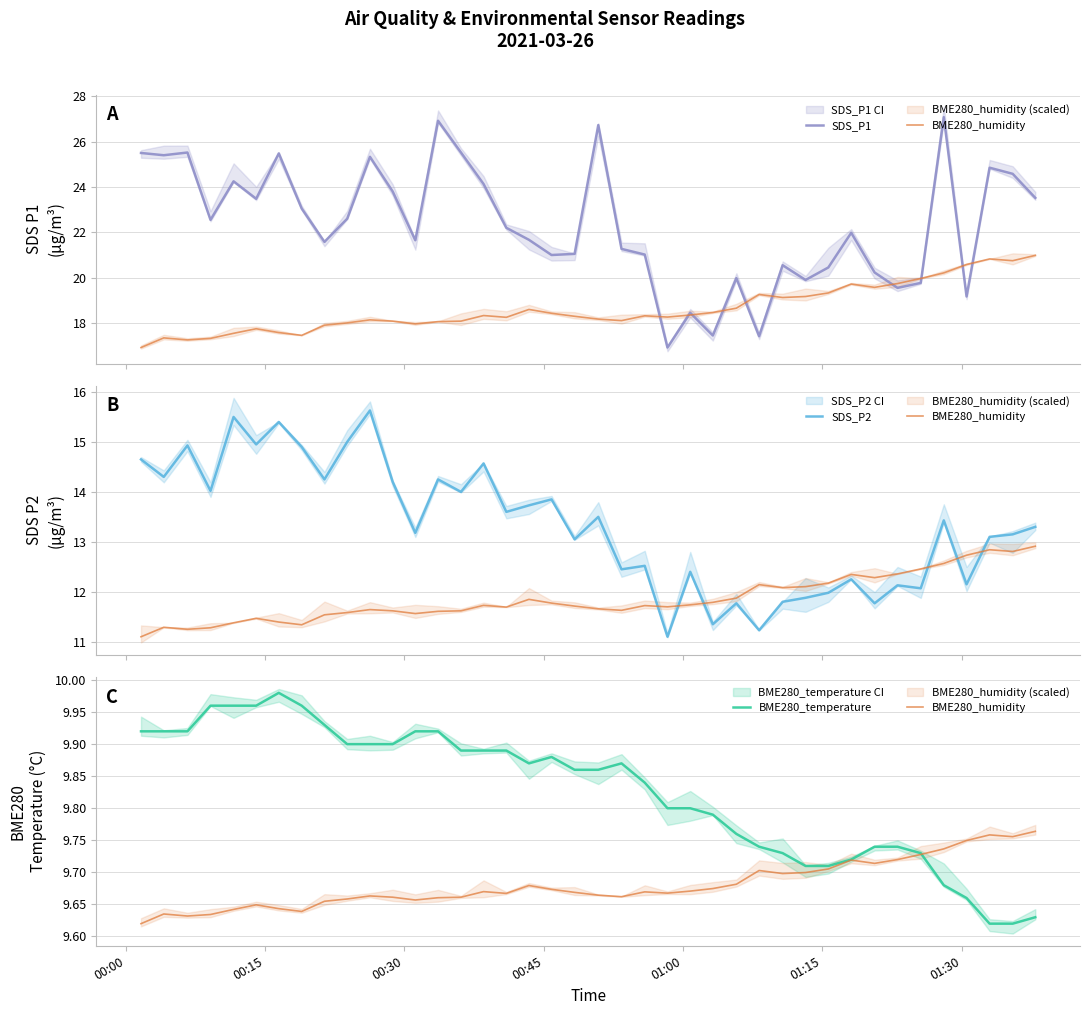

True or false: BME280_temperature and SDS_P1 cross at least once.

False